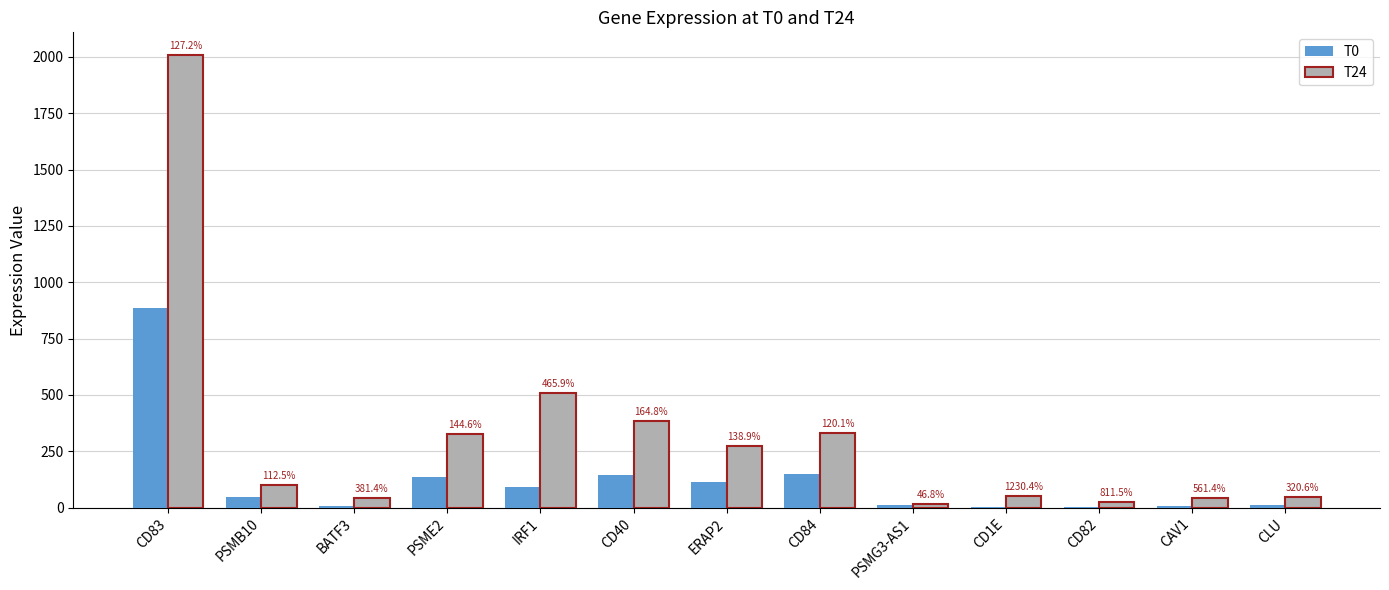

What is the highest value of the T24 series?

2008.4